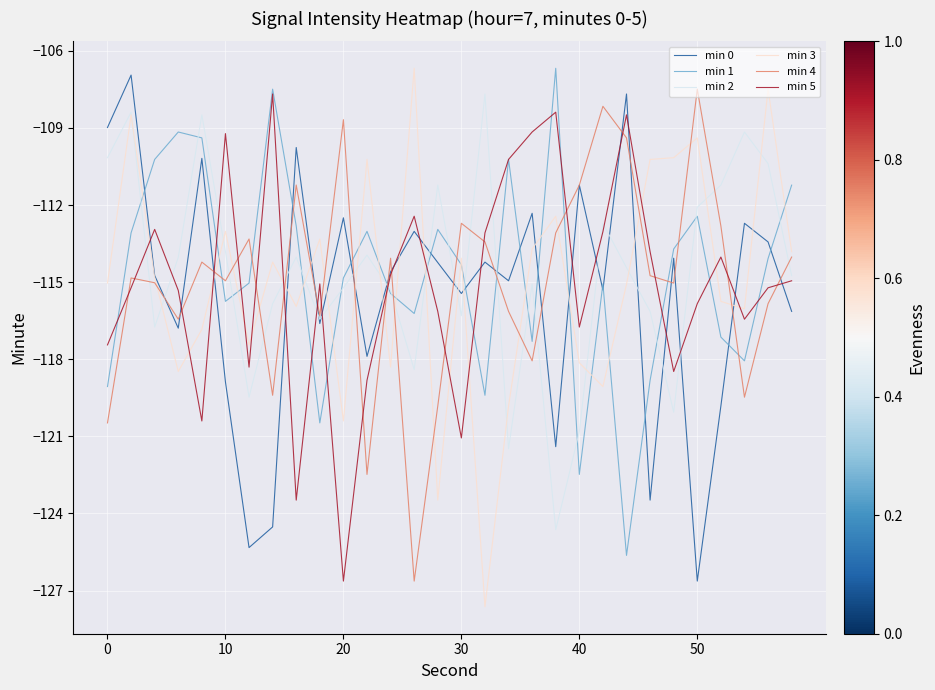

Which series ends up on top after the final intersection of min 4 and min 5?

min 4